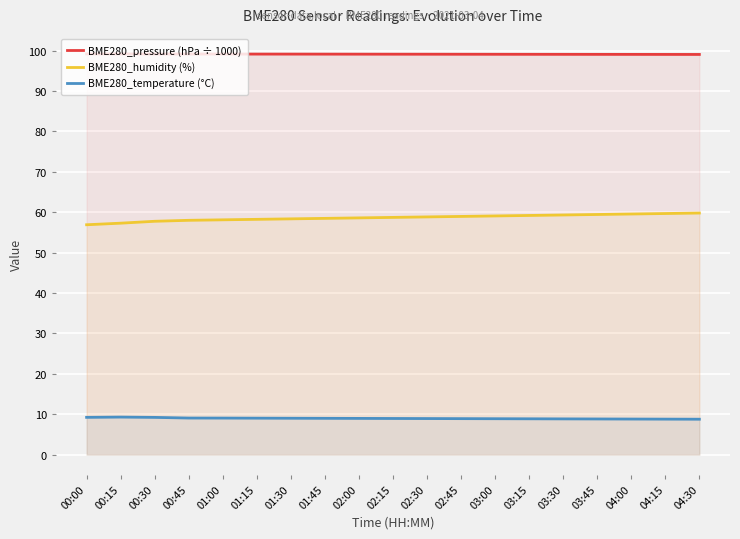

True or false: BME280_temperature (°C) and BME280_humidity (%) intersect in this chart.

False